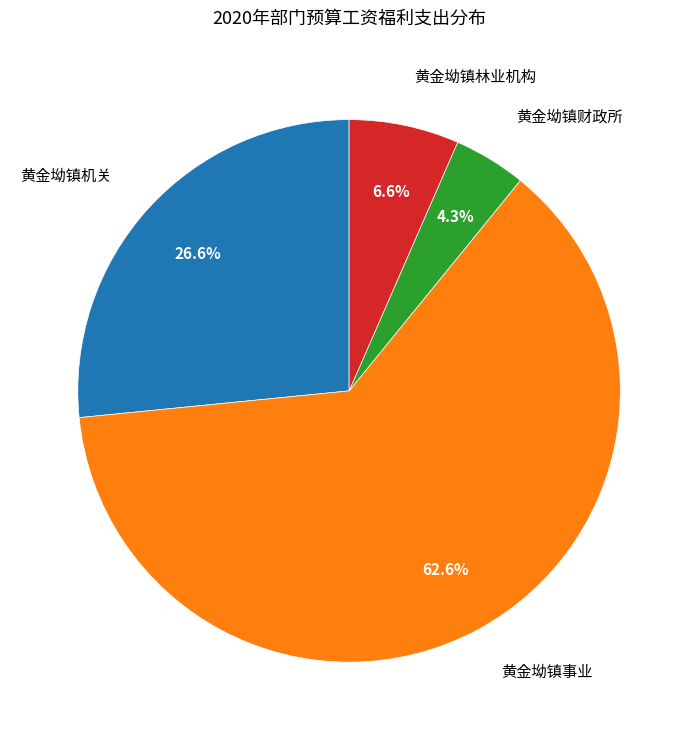

Does any single category account for the majority?

Yes